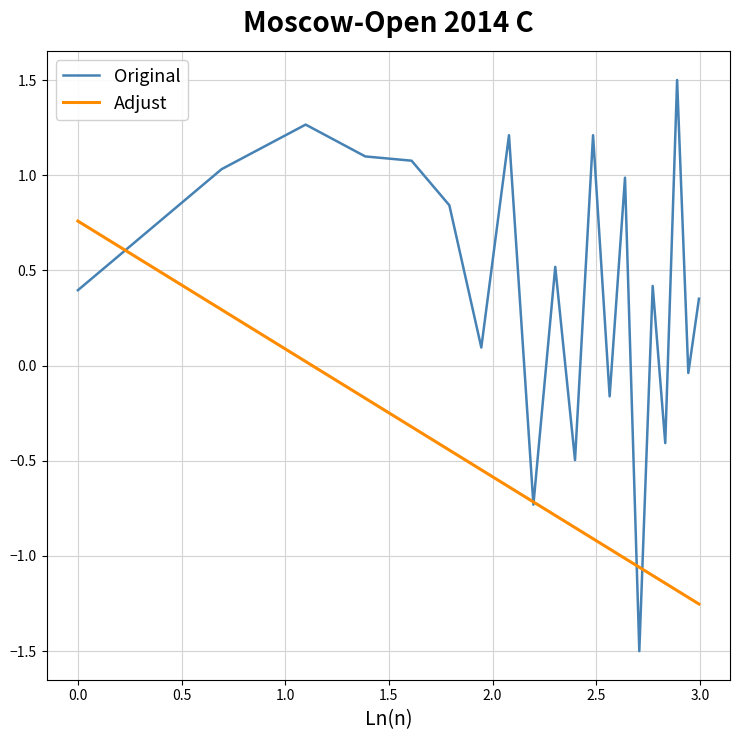

Rank the series by their maximum value, from lowest to highest.

Adjust, Original